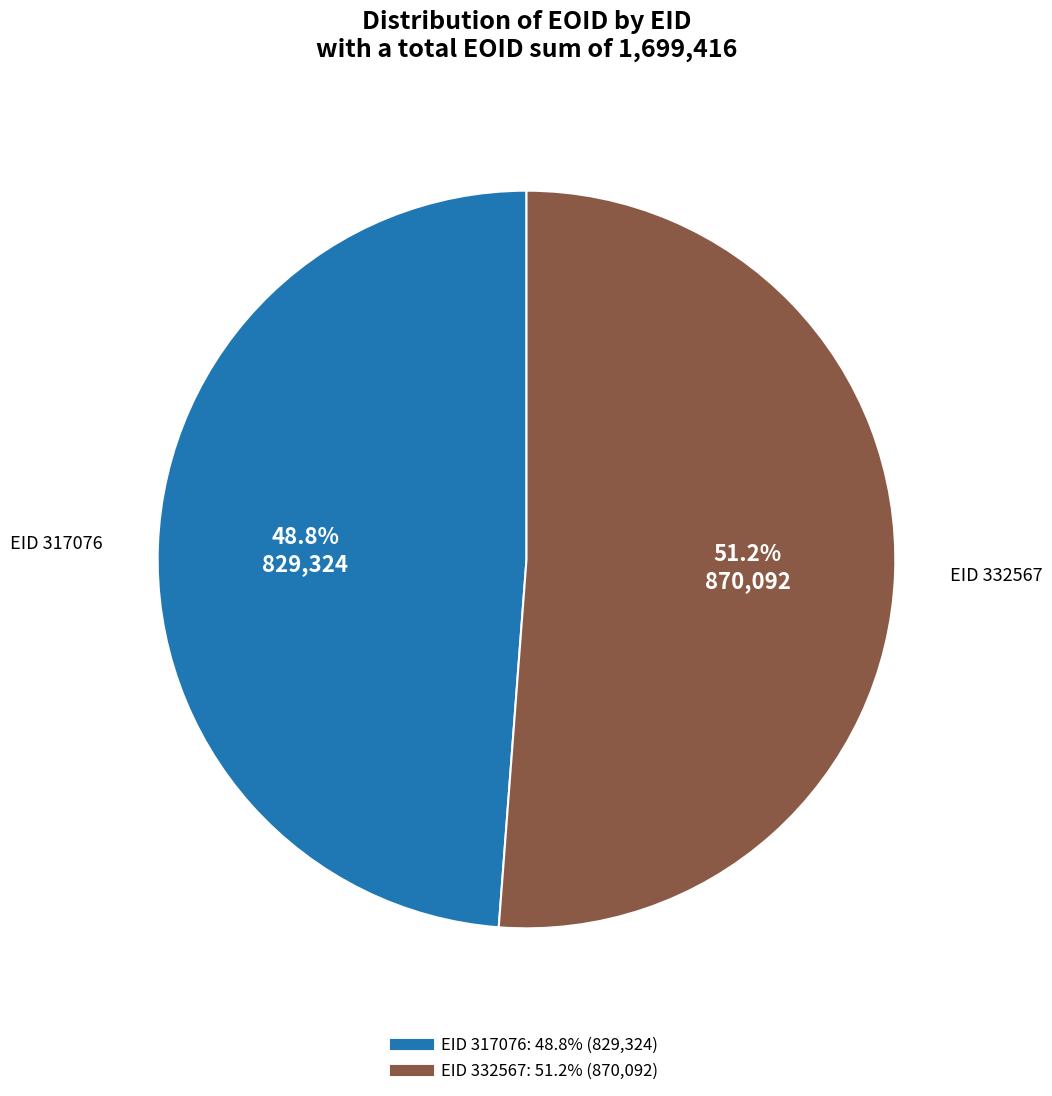

Count the number of slices in the pie.

2